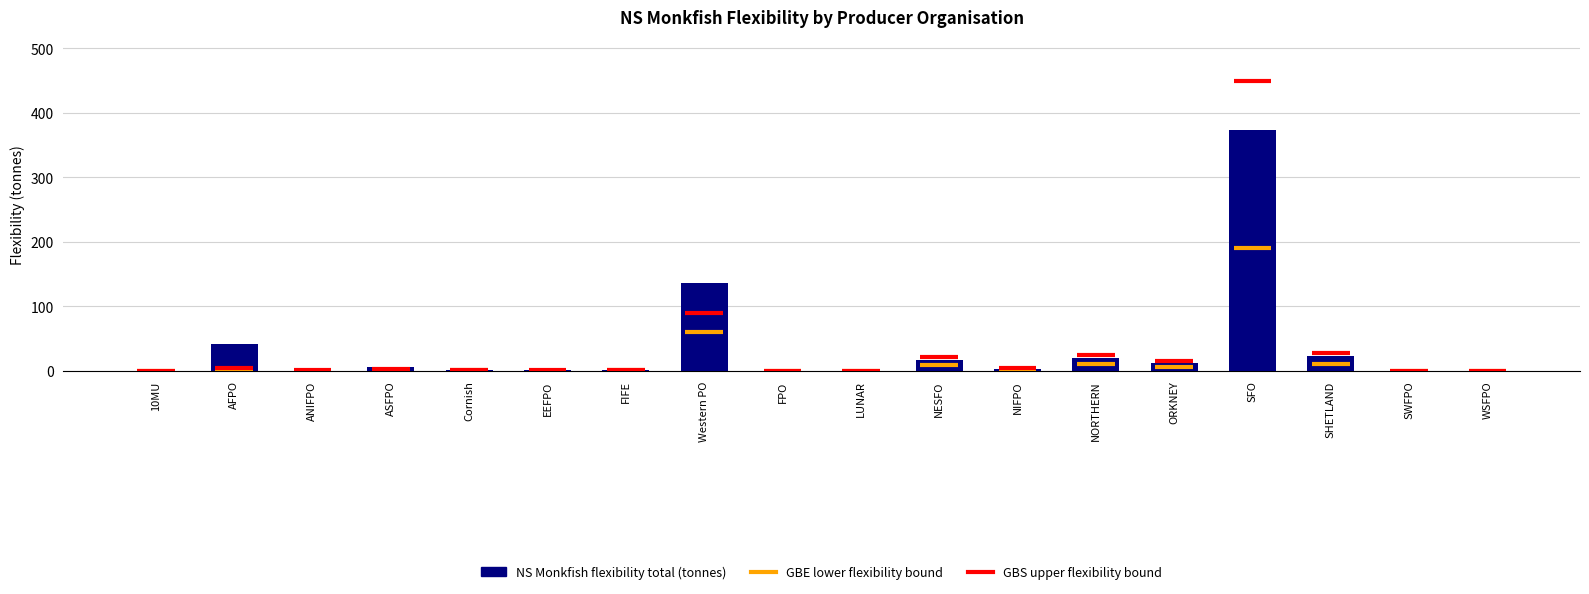

What is the change in value from EEFPO to LUNAR?

-1.8